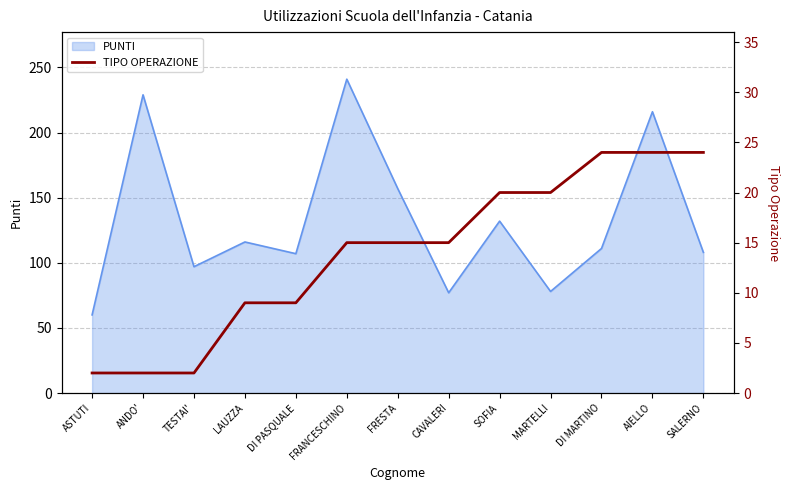

Reading right to left, what are all the values shown in this chart?

24	24	24	20	20	15	15	15	9	9	2	2	2